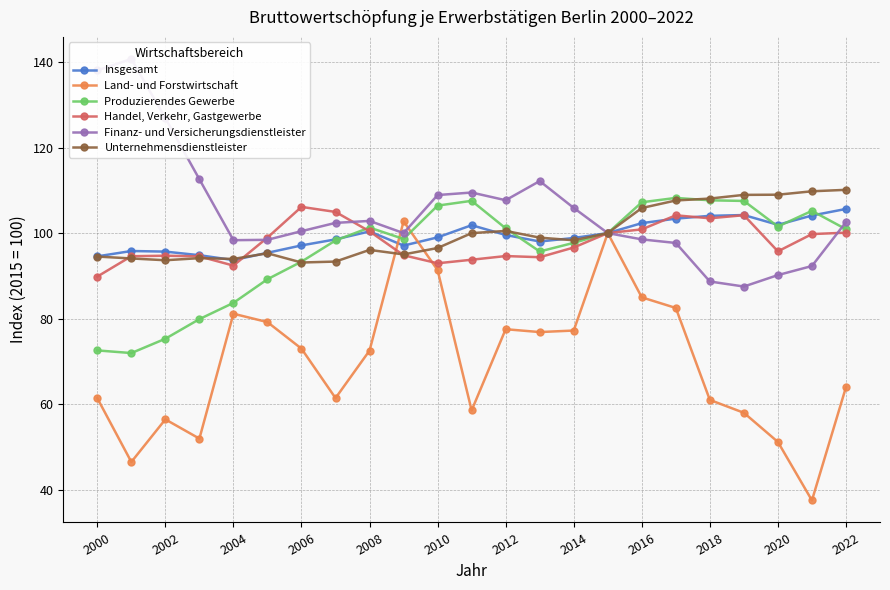

Where is the first local maximum for Produzierendes Gewerbe?

2008